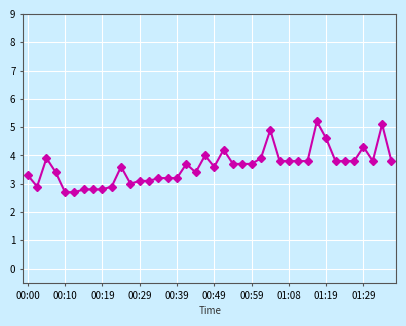

What is the value of the 38th point from the left?

3.8